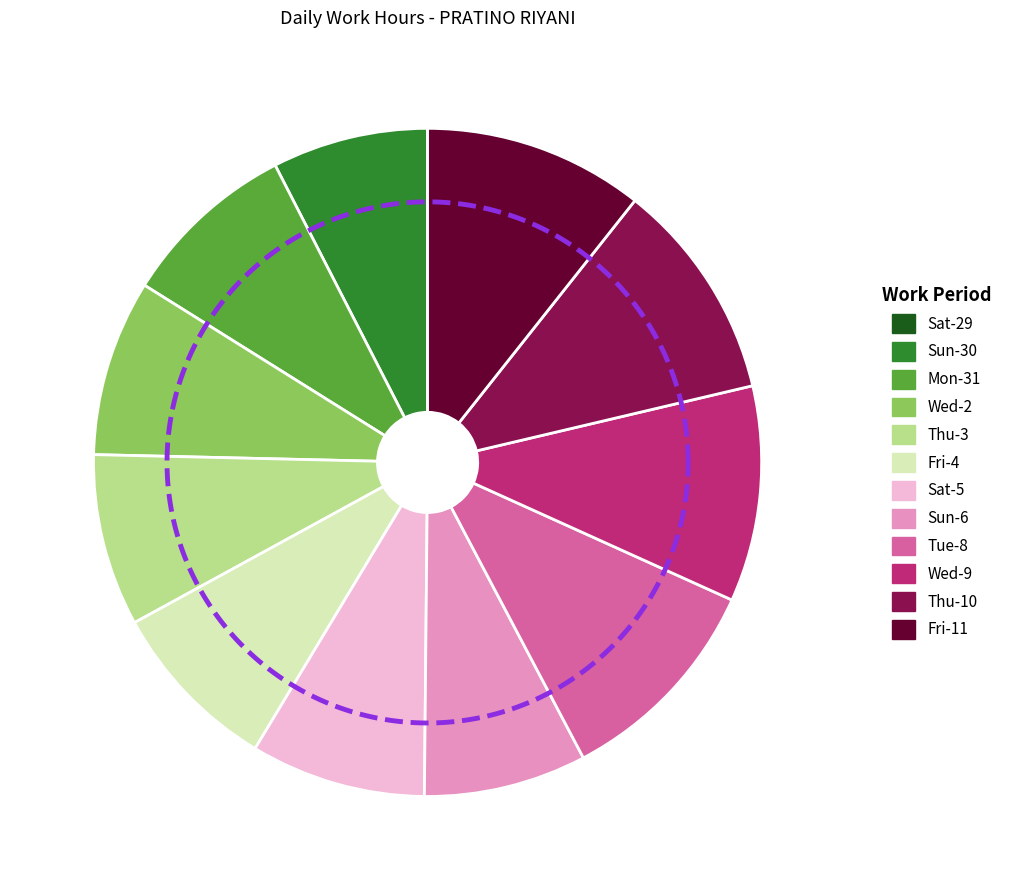

What is the total percentage of Thu-10 and Thu-3?

19.0%